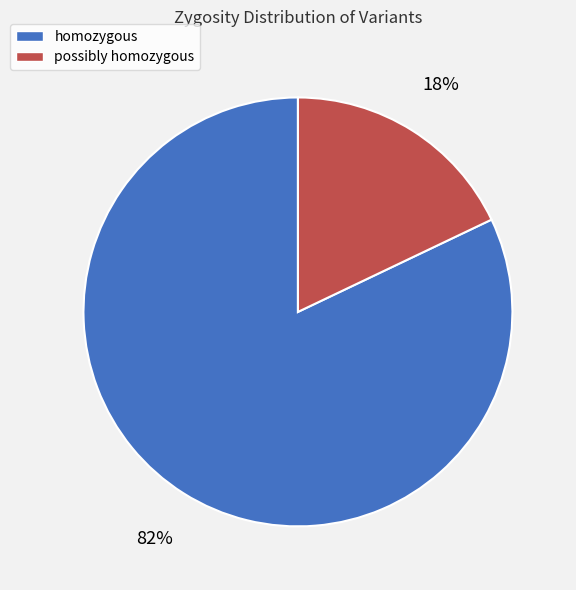

Is there any slice that represents more than half of the pie?

Yes